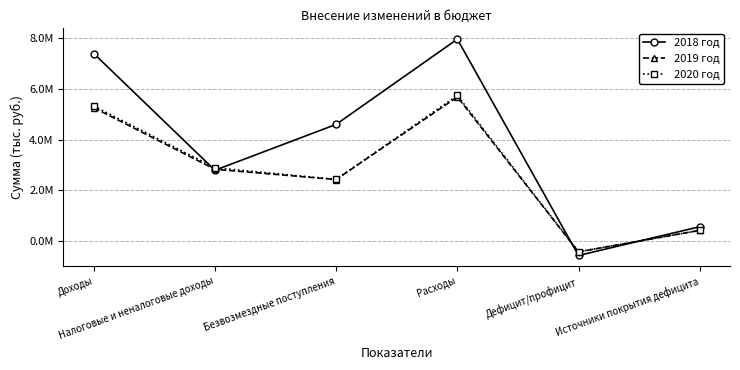

What is the difference between the 2019 год values at Расходы and Безвозмездные поступления?

3258847.7